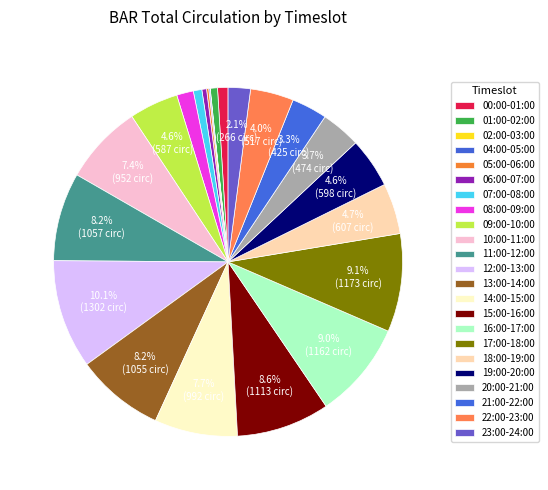

To the nearest percent, what is the average slice percentage?

4%